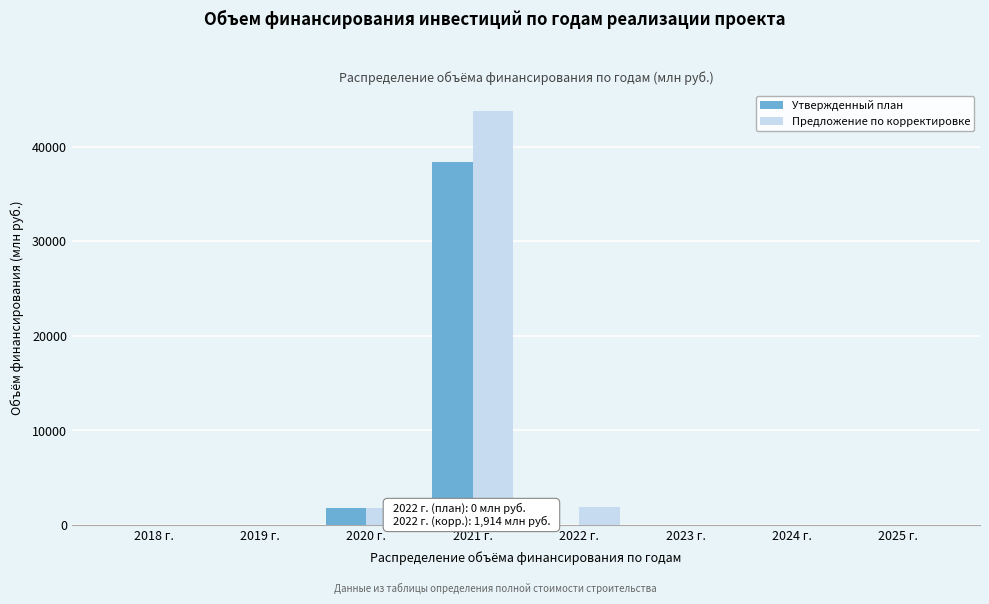

What is the greatest value displayed?

43809.6